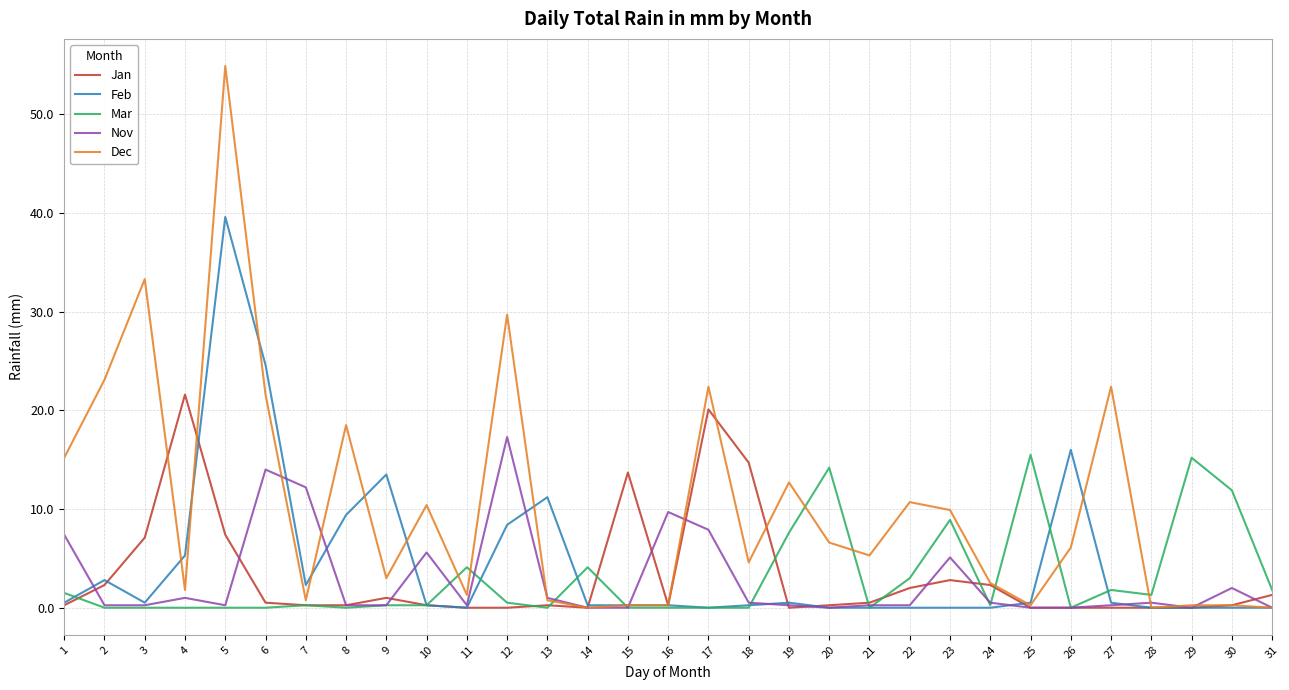

True or false: Jan has a value of 21.6 at 4.

True